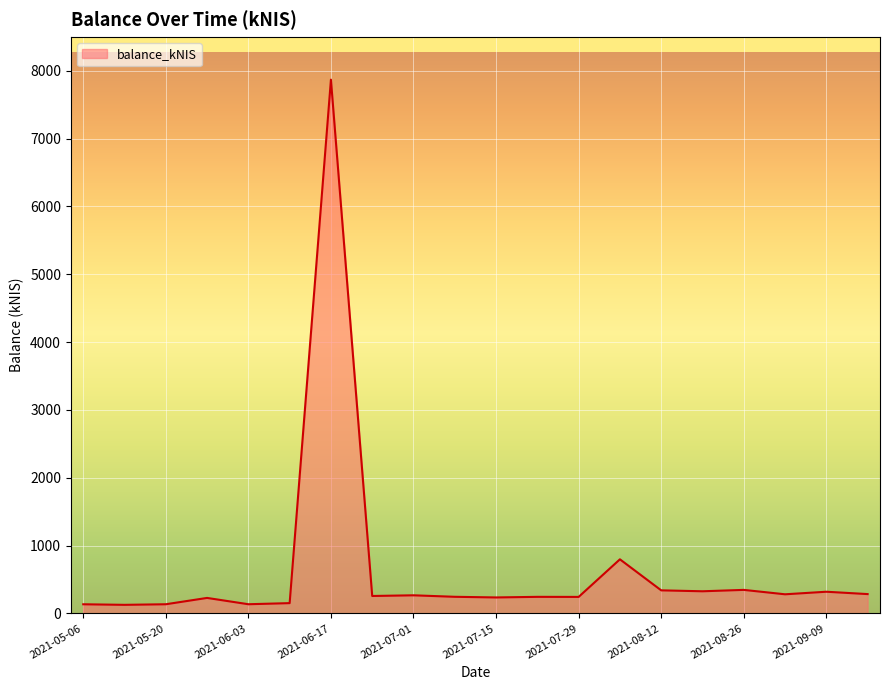

What is the average value?

648.7